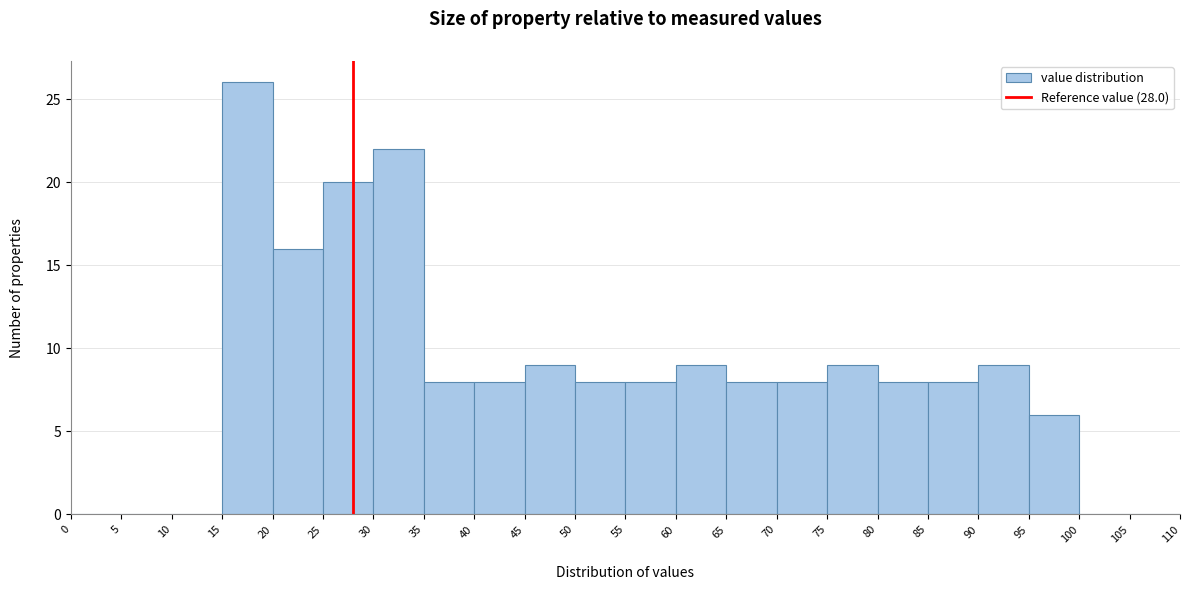

How tall is the bar that spans 85 to 90 on the x-axis? The values are not printed on the chart, so give them approximately, as read against the axis.

8